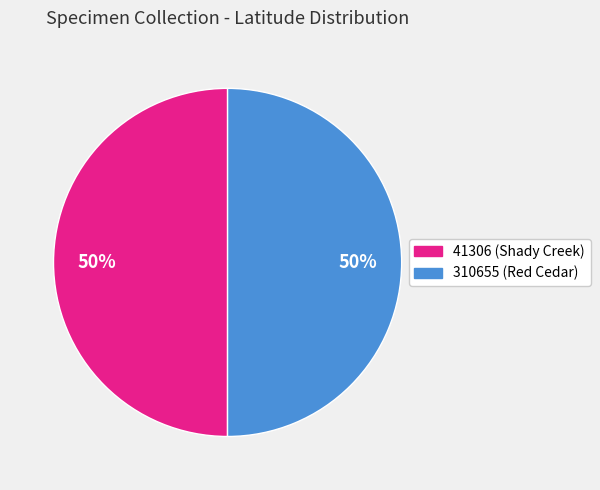

To the nearest percent, what portion does 310655 represent?

50%